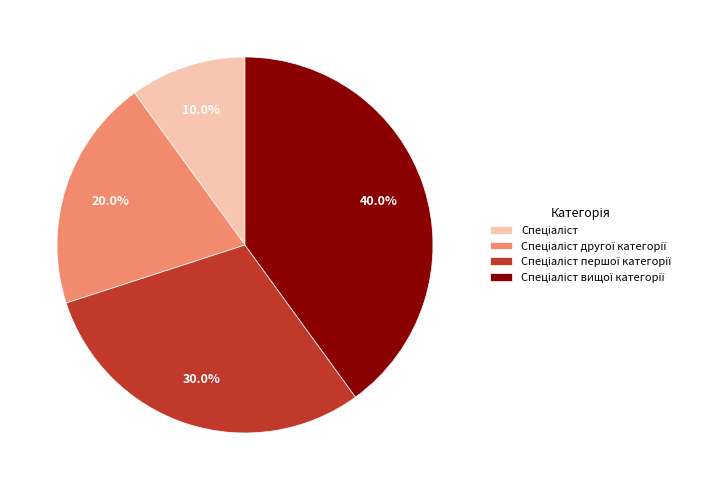

Is there any slice that represents more than half of the pie?

No